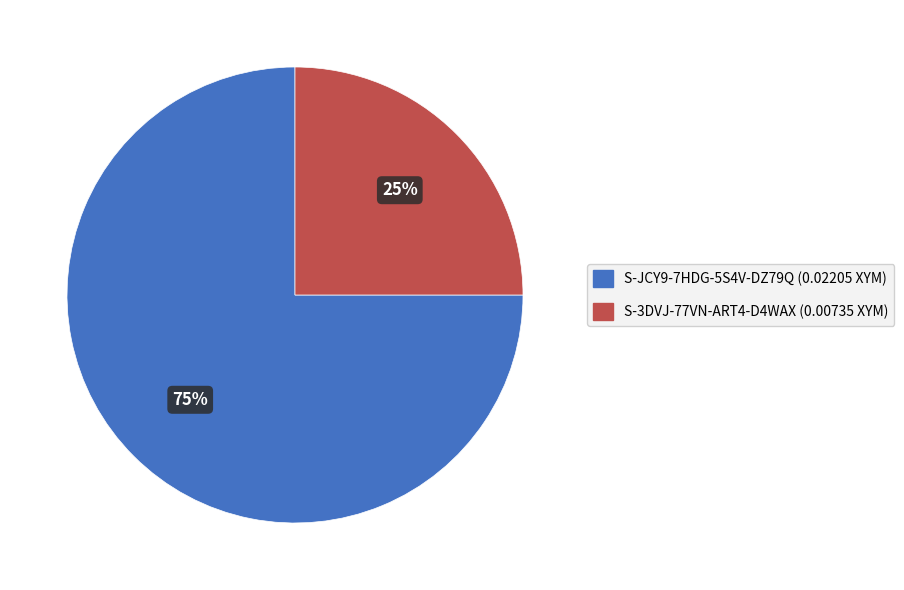

What percentage is the S-JCY9-7HDG-5S4V-DZ79Q slice, to the nearest percent?

75%